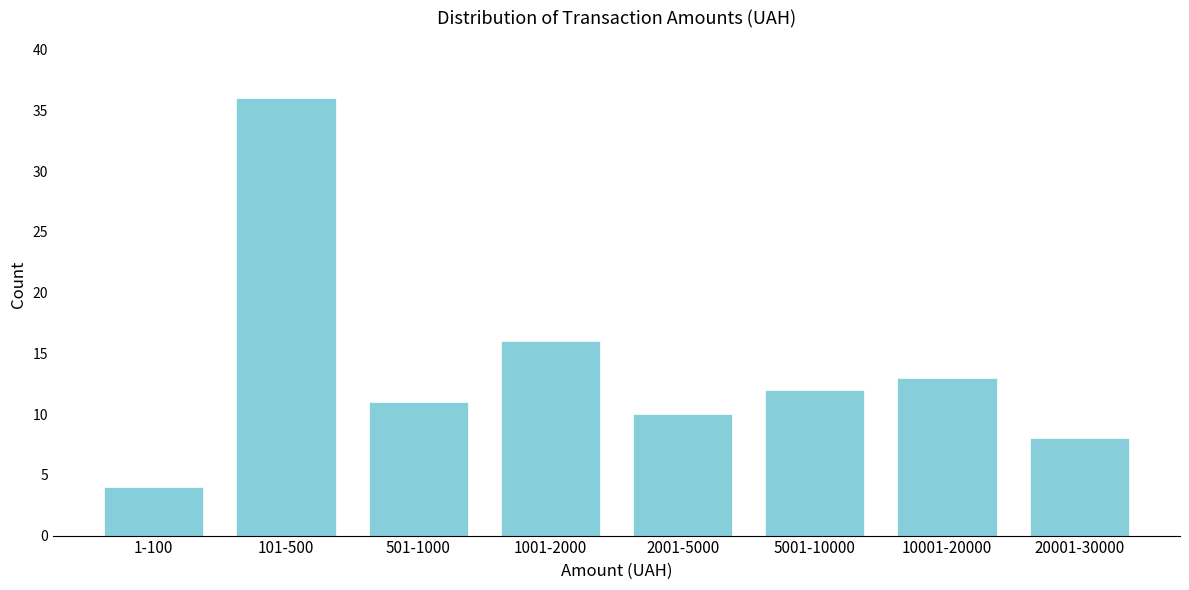

Reading right to left, transcribe all the data shown in this chart.

20001-30000=8	10001-20000=13	5001-10000=12	2001-5000=10	1001-2000=16	501-1000=11	101-500=36	1-100=4